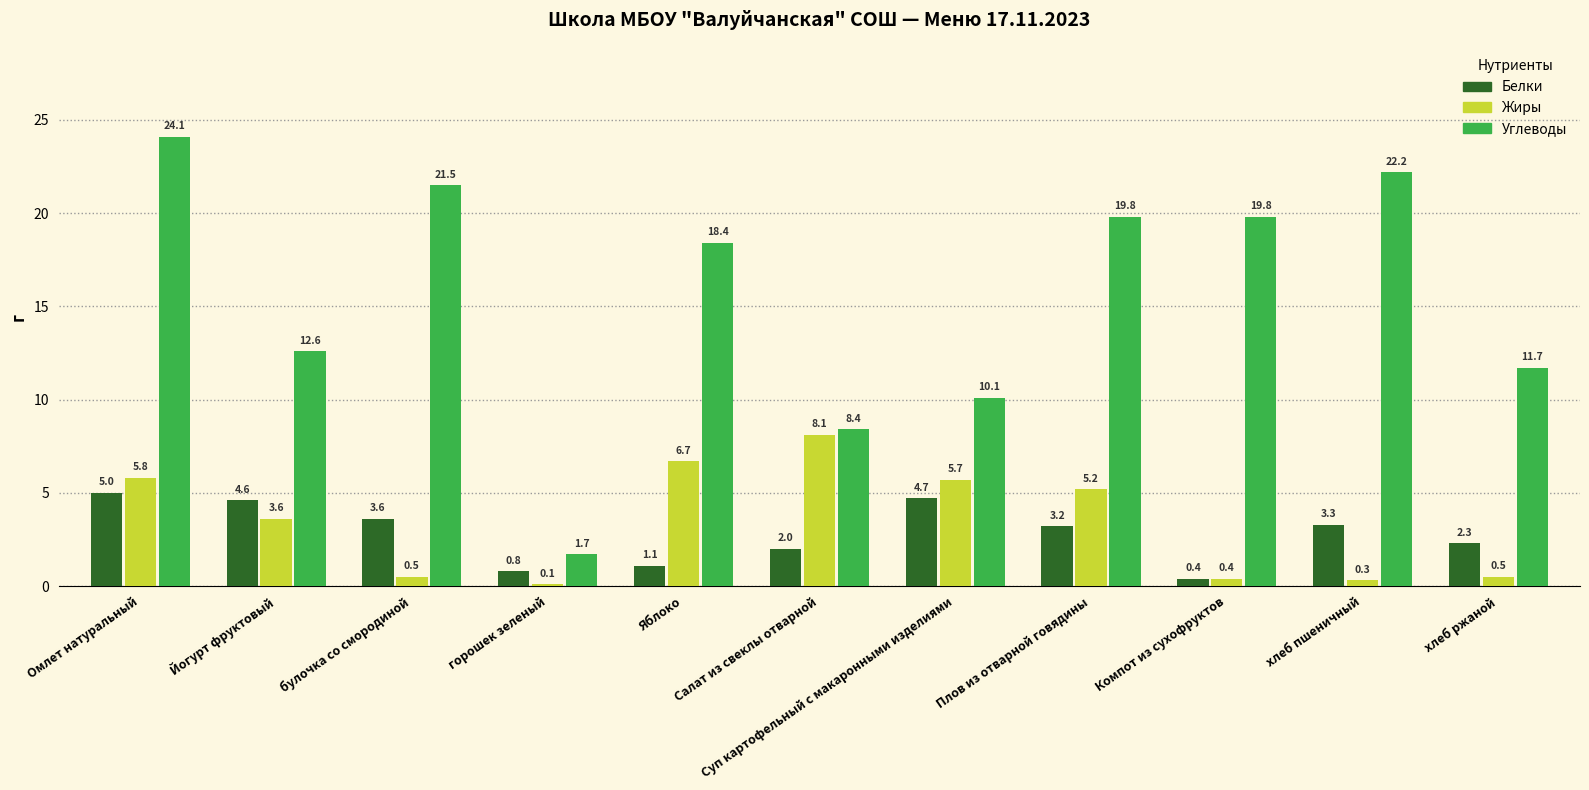

Is it true that Углеводы equals 29.1 at Компот из сухофруктов?

False